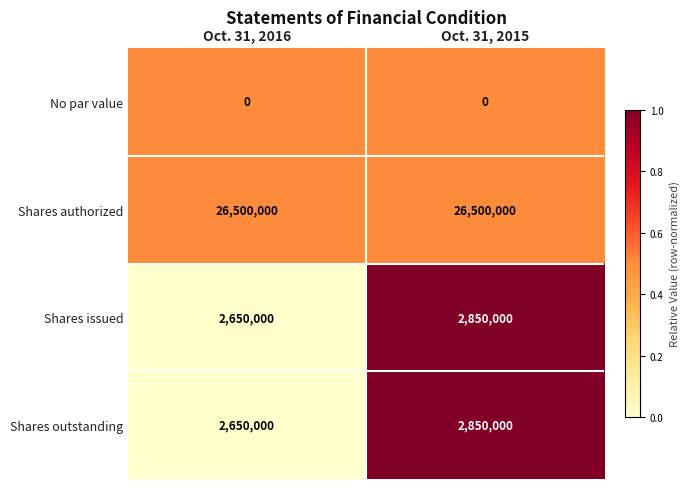

Which series has the largest total across all categories?

Shares authorized